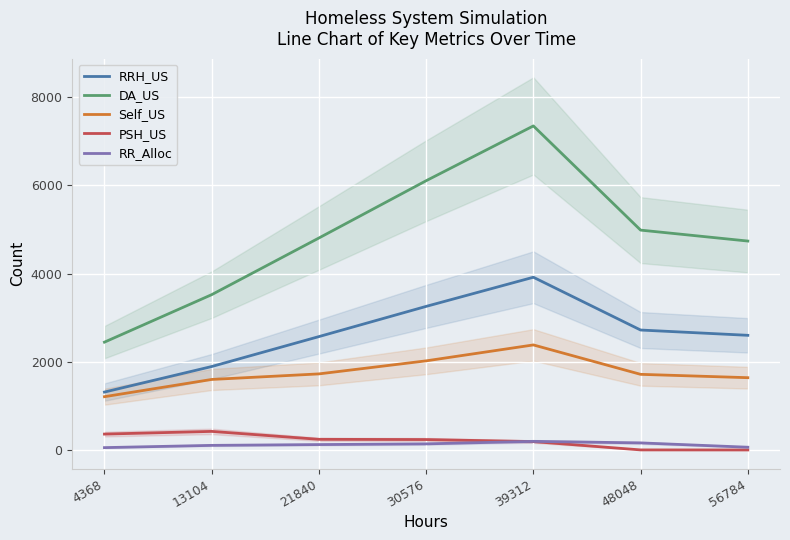

Where does the RRH_US series first go above 2600?

30576